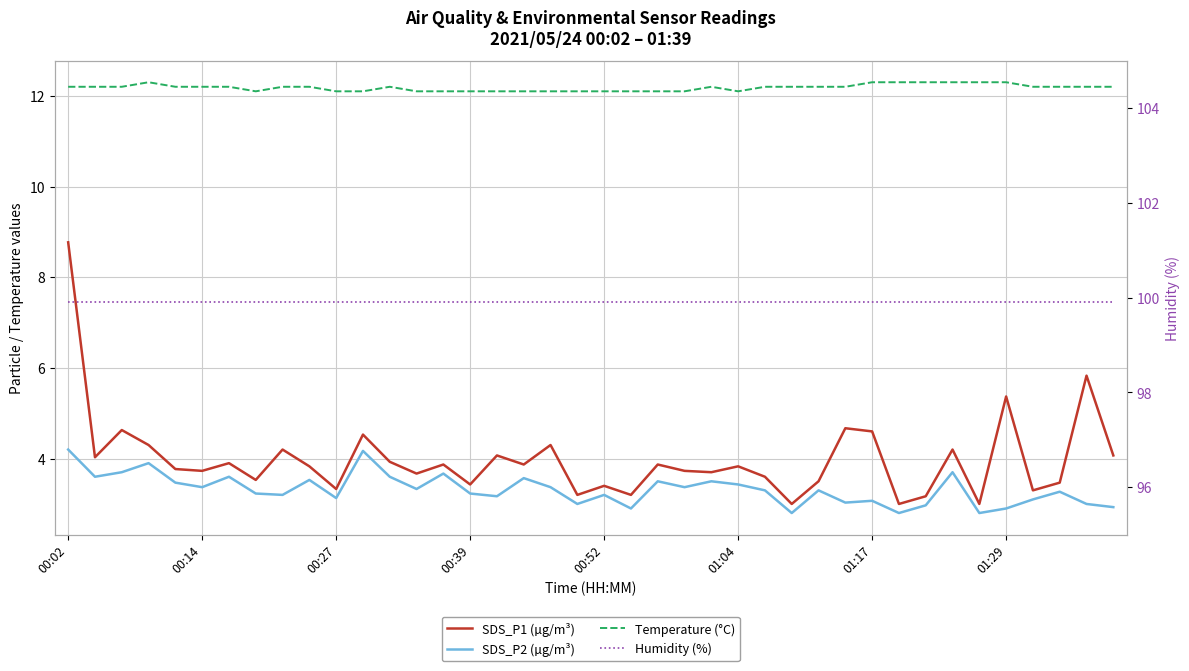

What is the sum of the Humidity (%) values at 01:17 and 17?

199.8